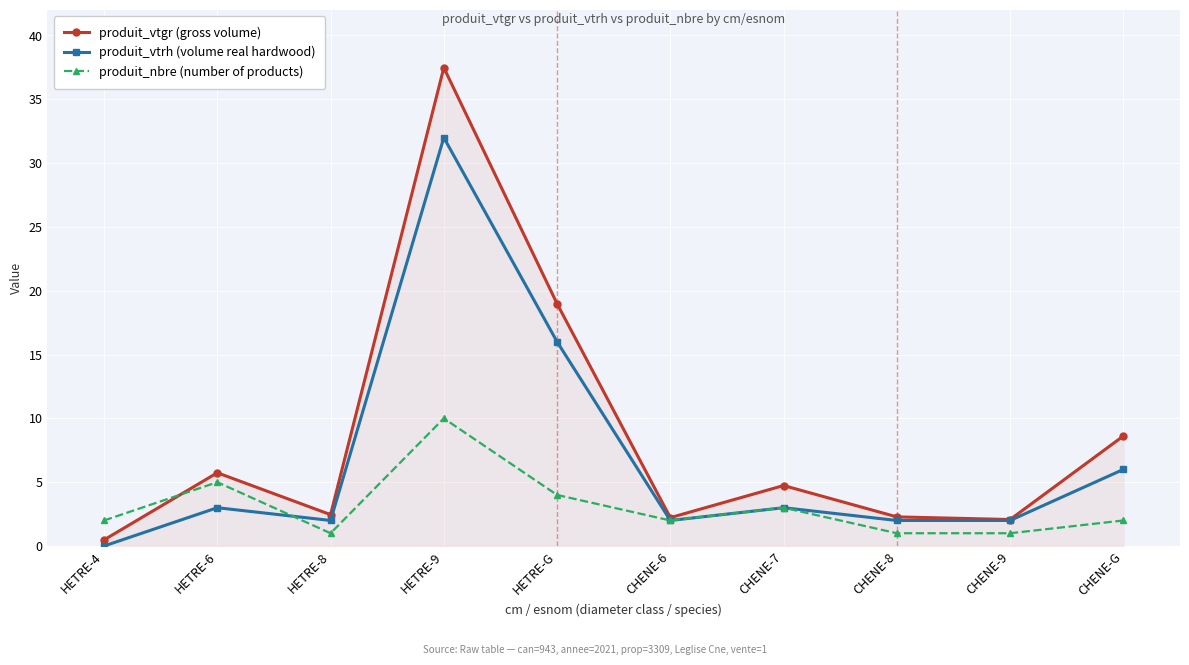

List the series in order of their overall mean, highest first.

produit_vtgr (gross volume), produit_vtrh (volume real hardwood), produit_nbre (number of products)